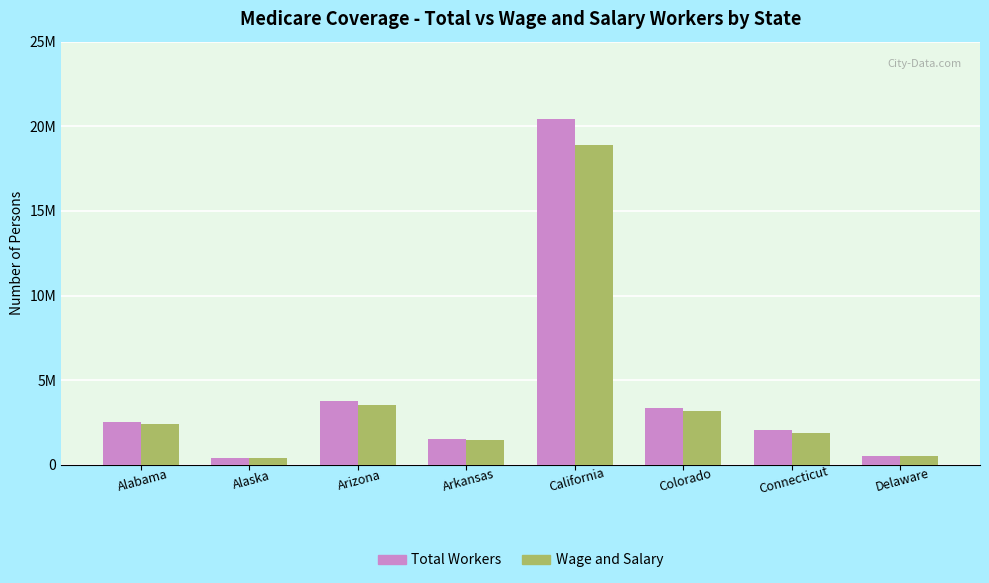

Does the chart contain any negative values?

No